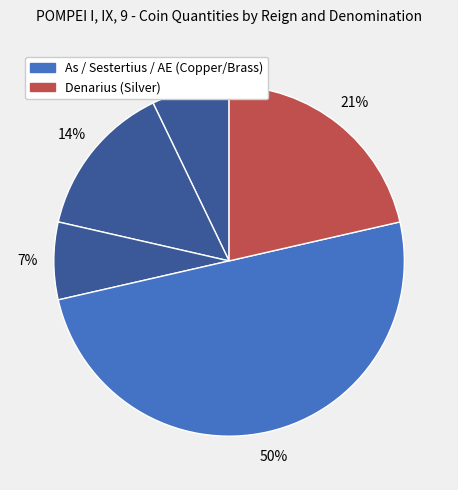

Count the number of slices in the pie.

5